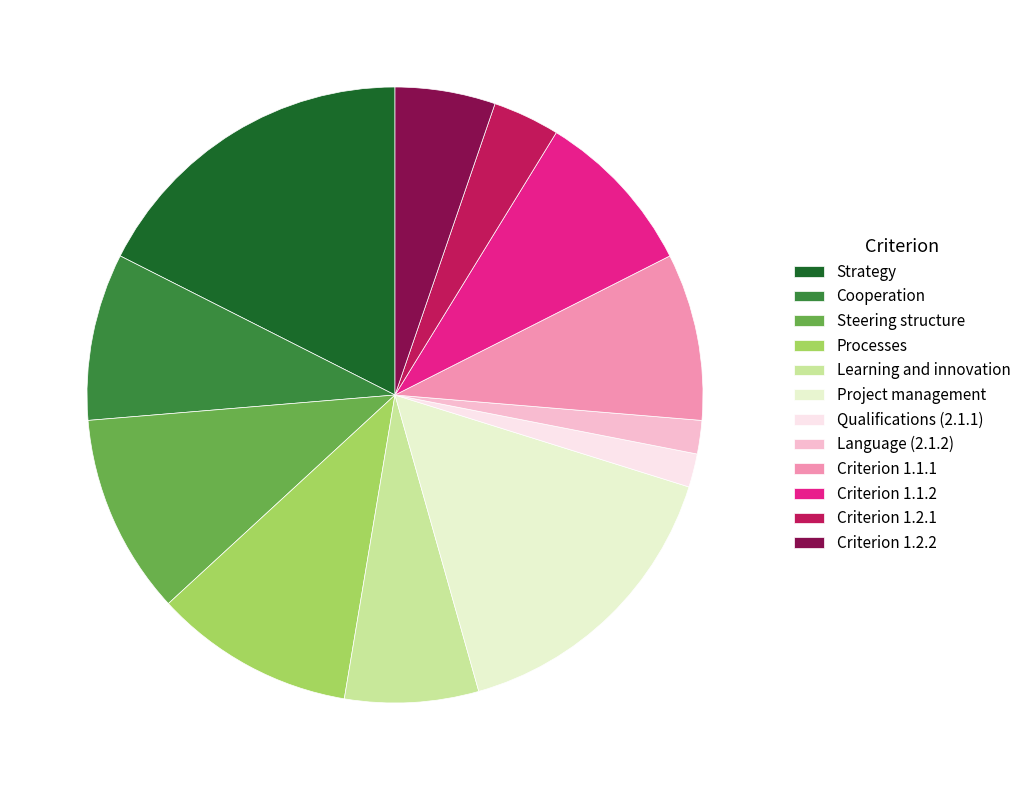

Count the number of slices in the pie.

12